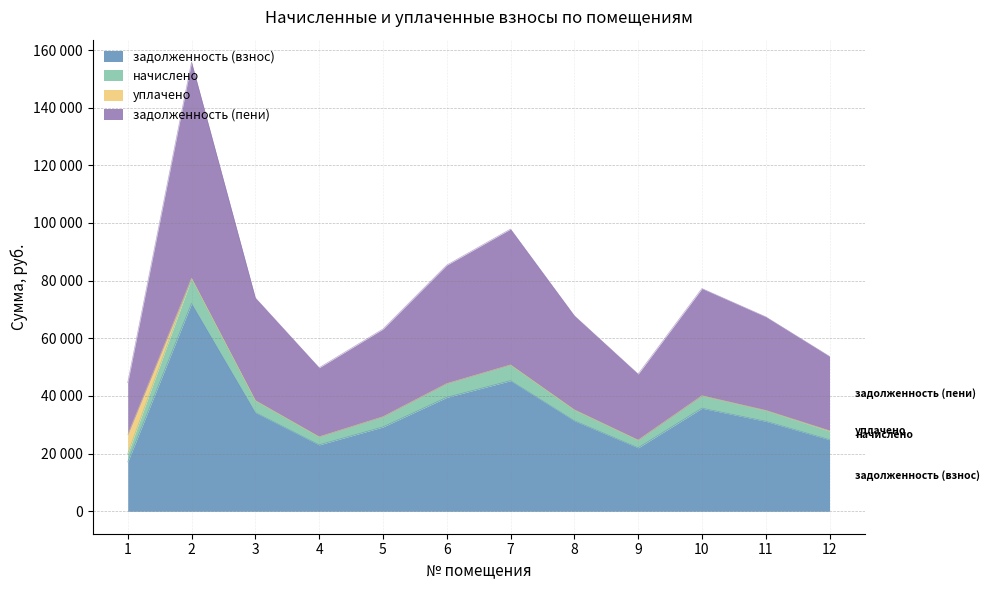

List the labels in order of задолженность (взнос) value, largest first.

2, 7, 6, 10, 3, 8, 11, 5, 12, 4, 9, 1